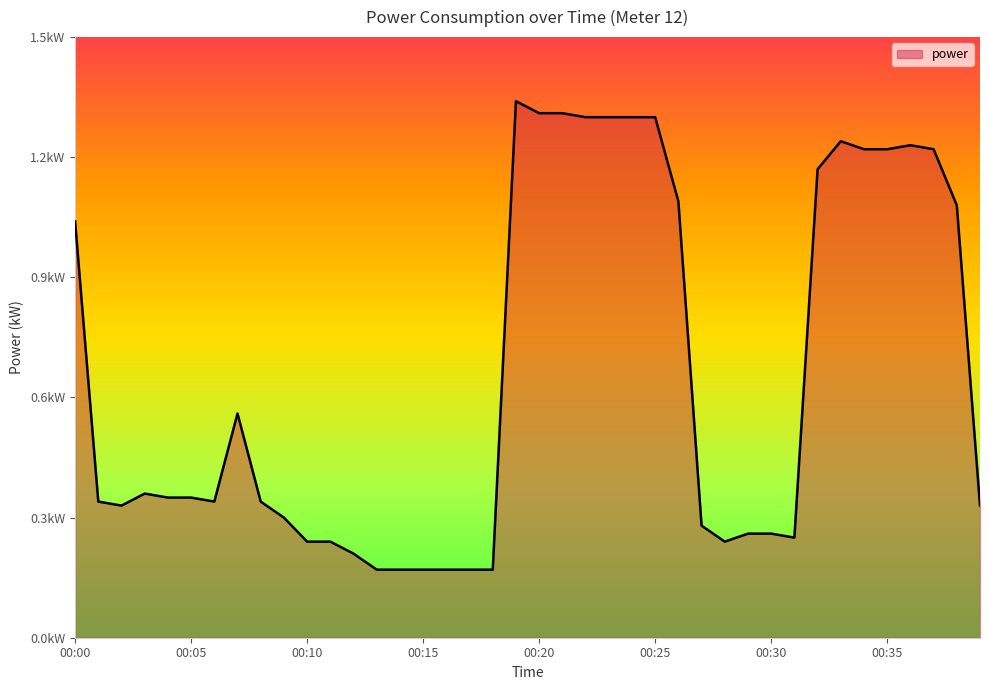

Is this an area chart (filled region under the line)?

Yes